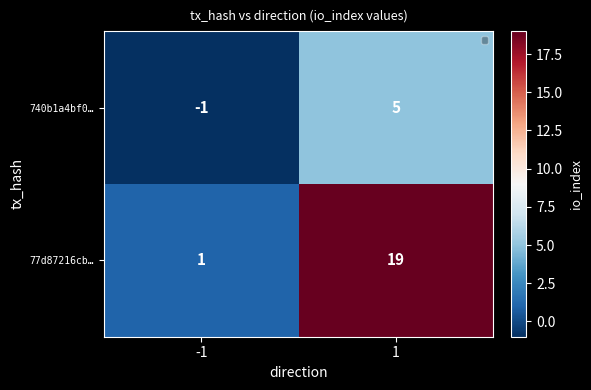

Rank the series by their average value, from lowest to highest.

740b1a4bf0…, 77d87216cb…